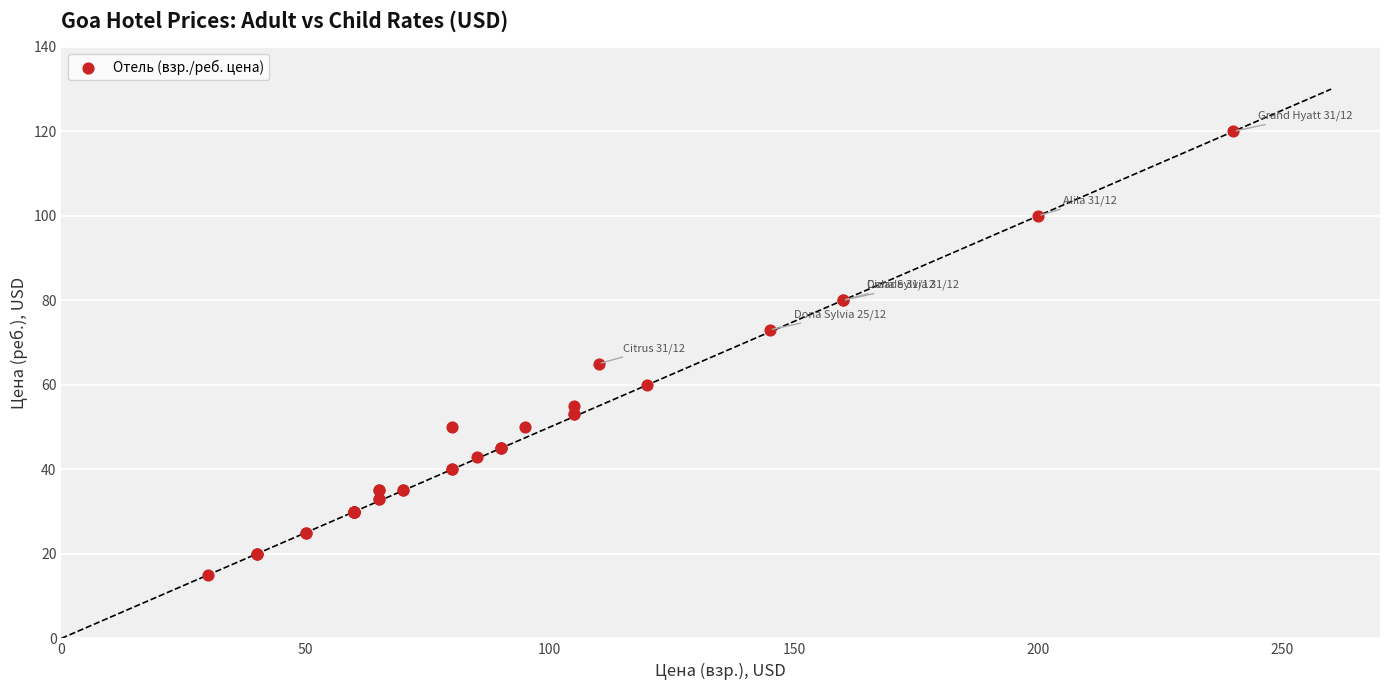

What Y value in the scatter plot is closest to 67?

65